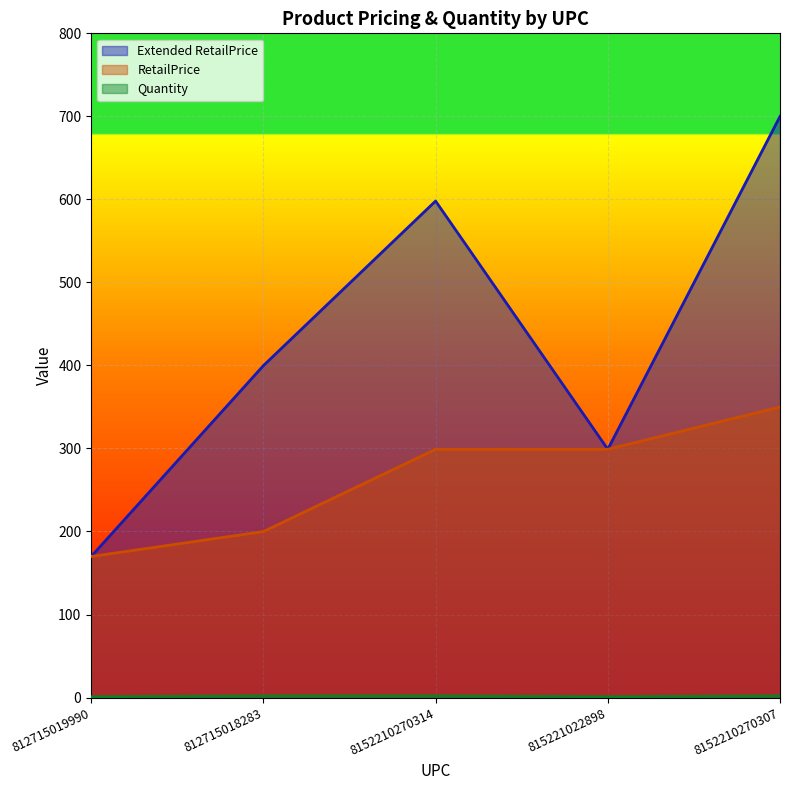

What is the sum of the Quantity values at 8152210270307 and 812715019990?

3.0